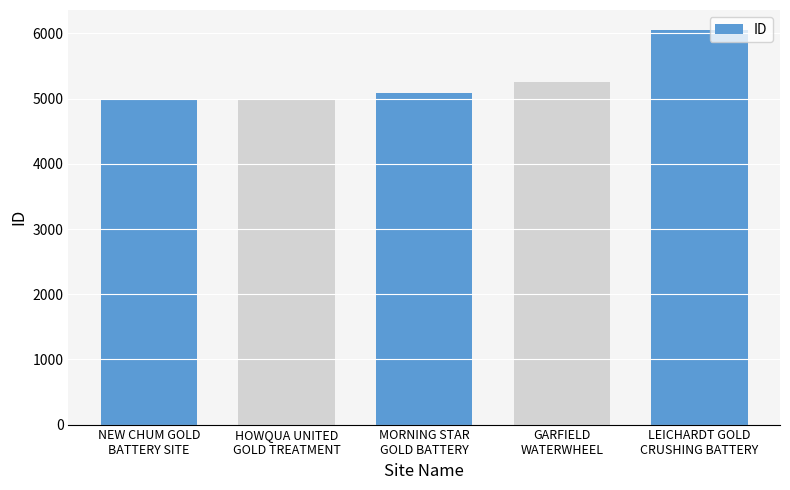

What is the greatest value displayed?

6057